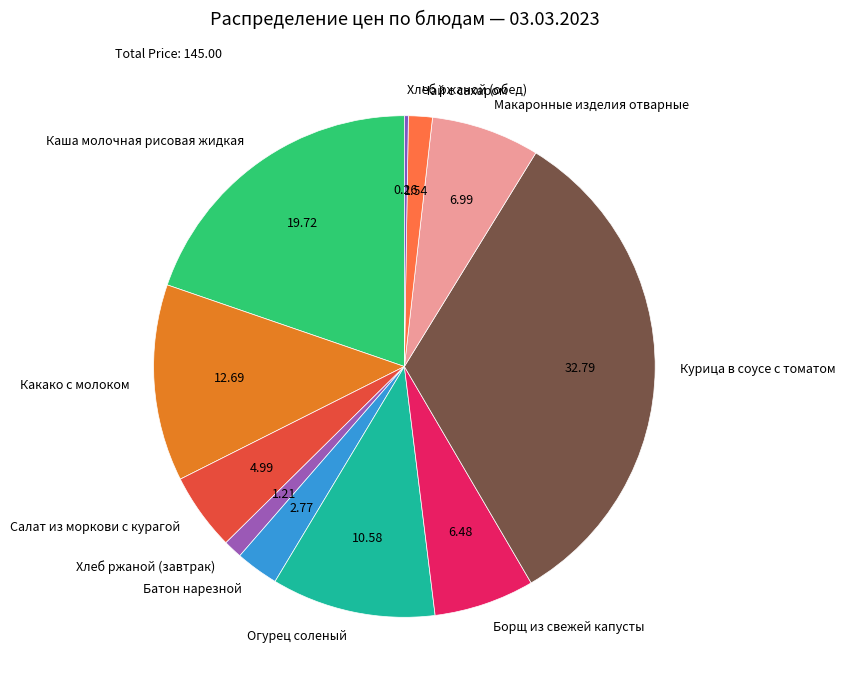

Between Хлеб ржаной (завтрак) and Макаронные изделия отварные, which is larger?

Макаронные изделия отварные